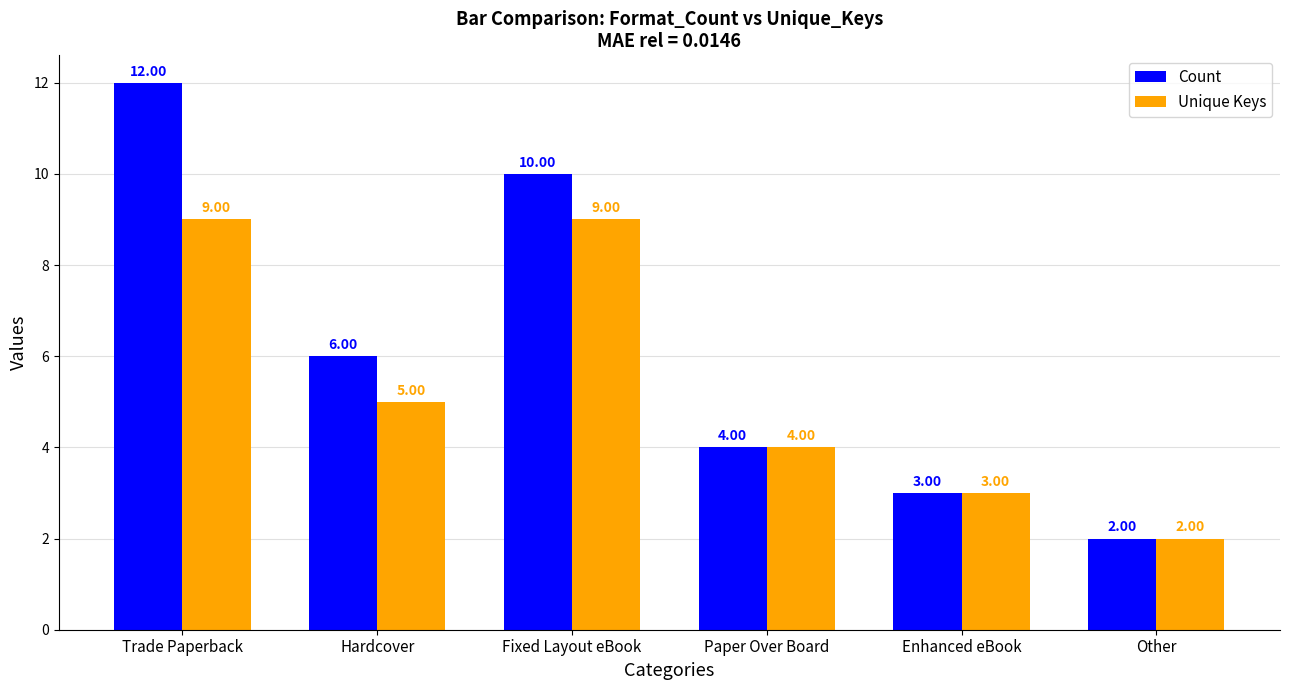

True or false: Unique Keys has a value of 3 at Enhanced eBook.

True